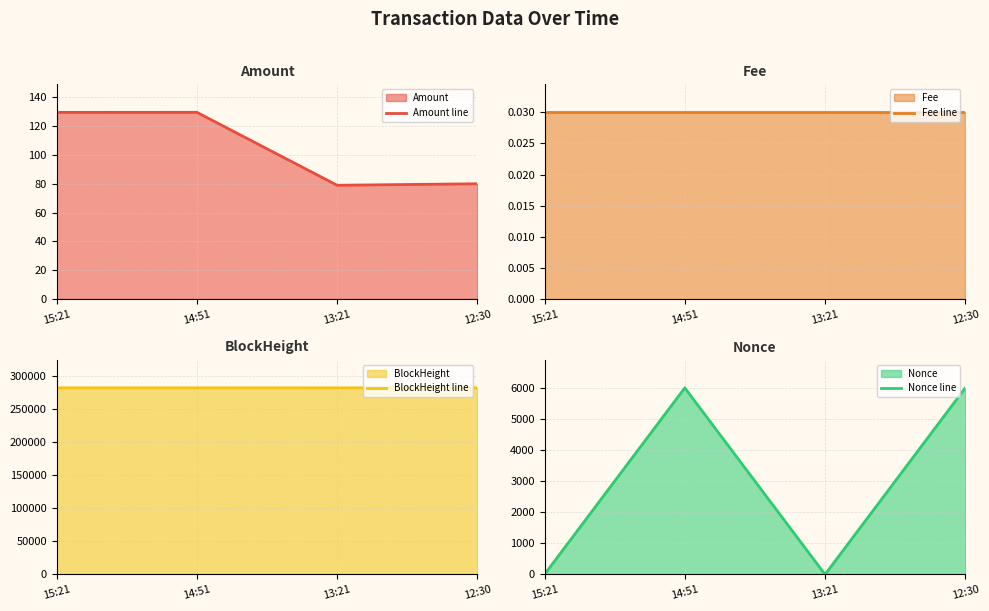

At which label does Amount line reach its minimum?

13:21